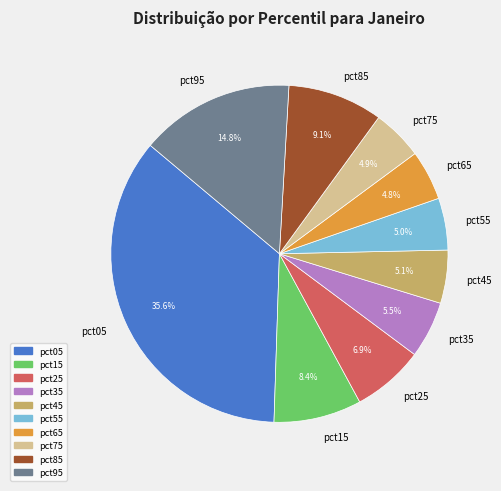

What percentage is NOT represented by pct15?

91.6%